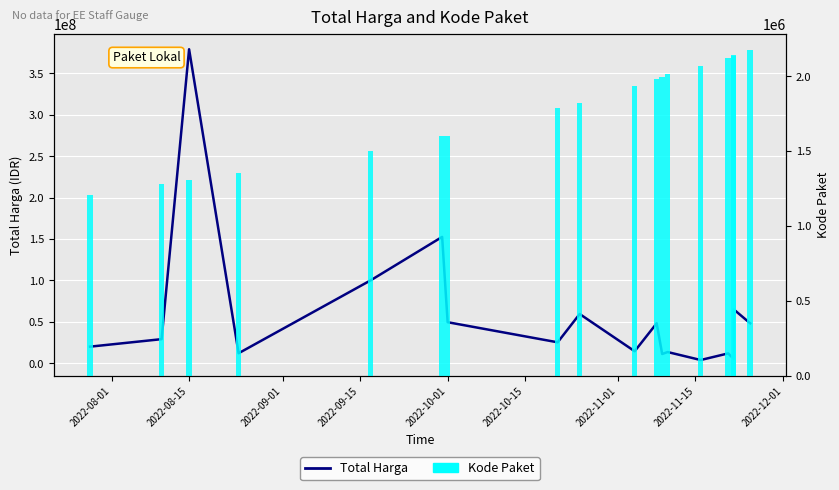

Rank the series by their average value, from lowest to highest.

Kode Paket, Total Harga